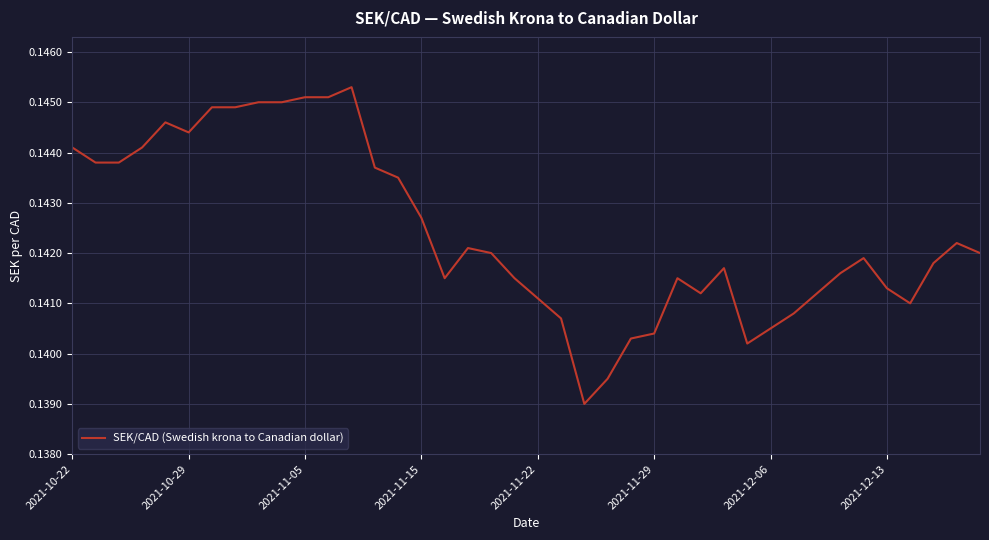

The chart shows a value of 0.3 at 2021-10-22. True or false?

False